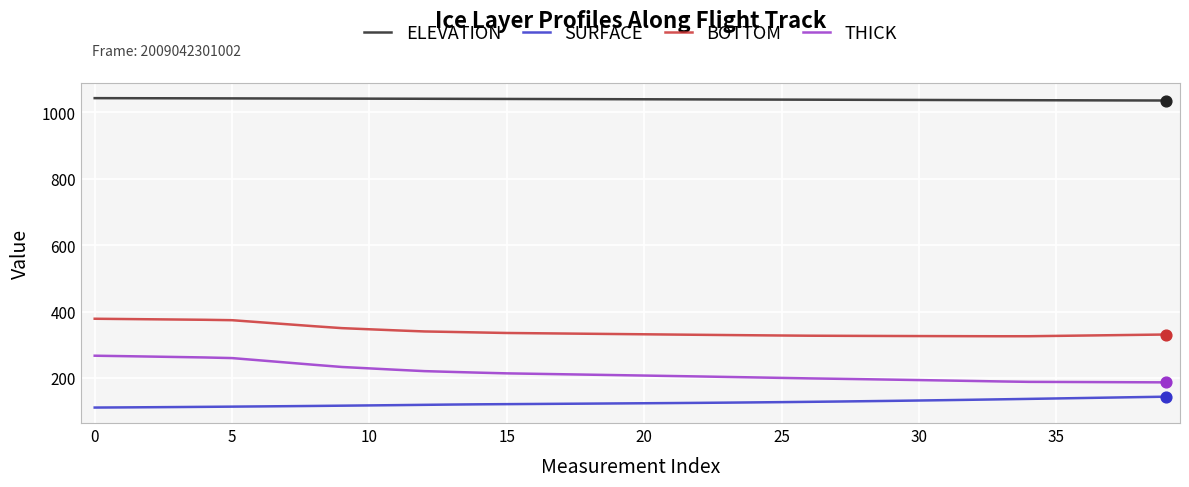

Which series has the widest spread of values?

THICK